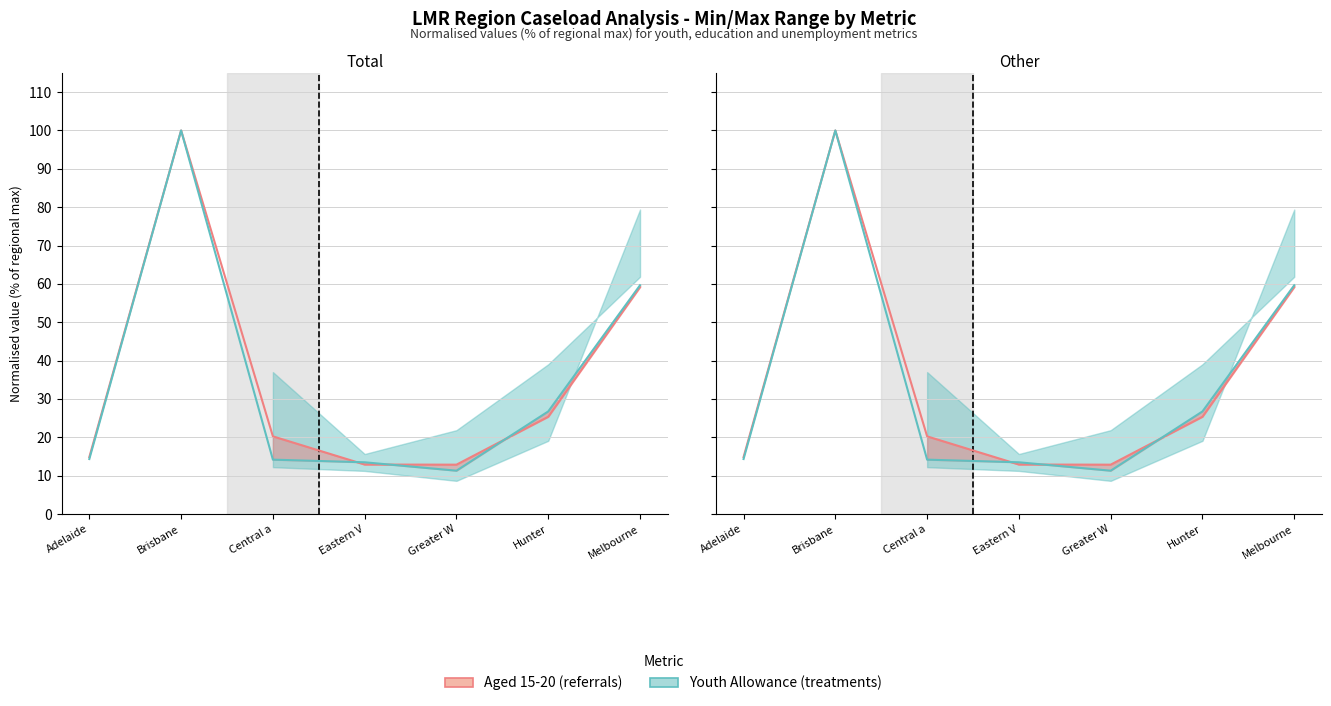

What is the highest value of the Aged 15-20 (per region) series?

100.0